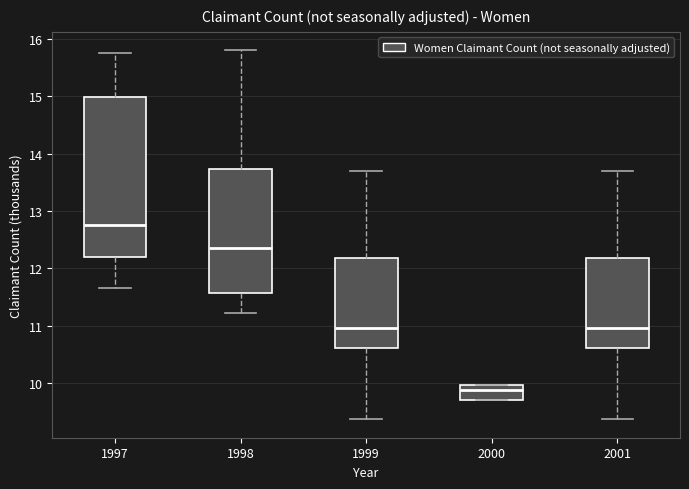

Which box is the tallest, from its lower edge to its upper edge?

1997